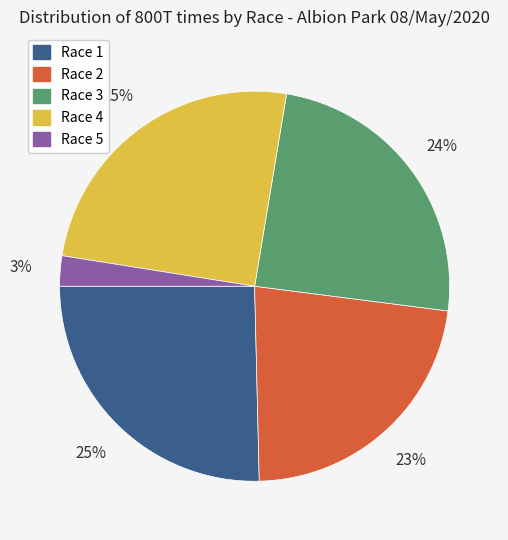

What is the ratio of the value at Race 3 to the value at Race 1?

1.0